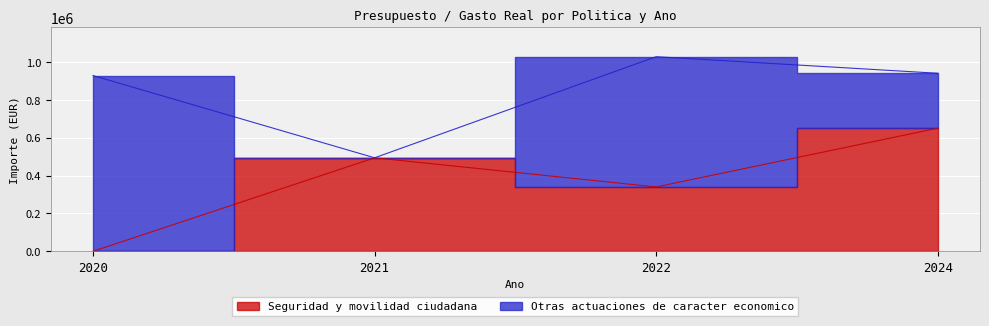

Rank the categories by value from lowest to highest.

2020, 2022, 2021, 2024